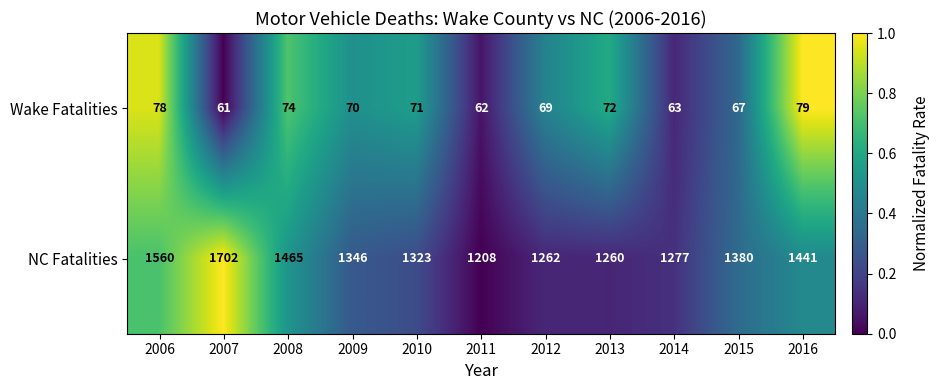

What is the difference between the maximum and minimum values in the Wake Fatalities series?

18